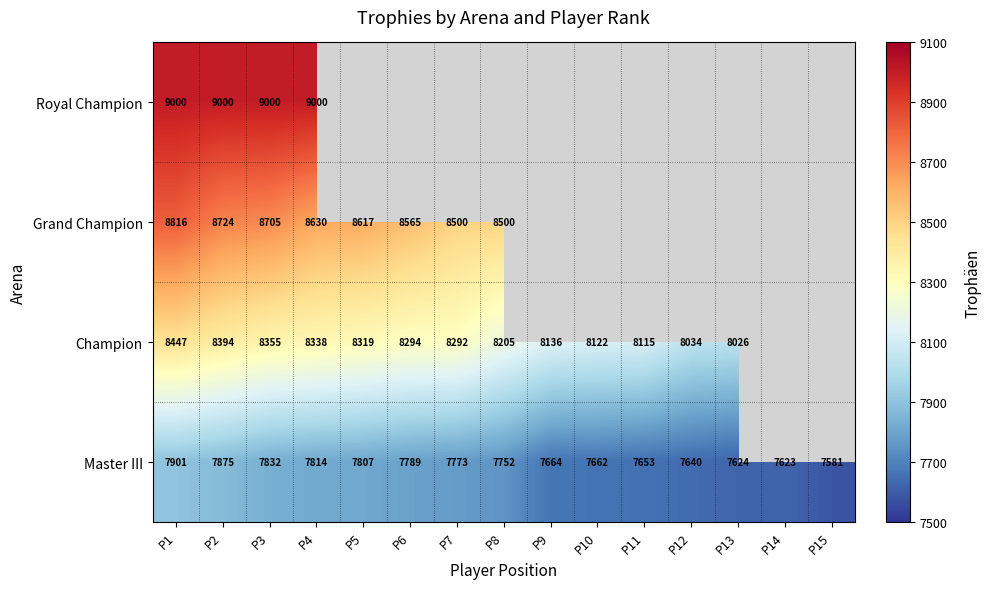

The Master III series shows 7664 at P9. True or false?

True